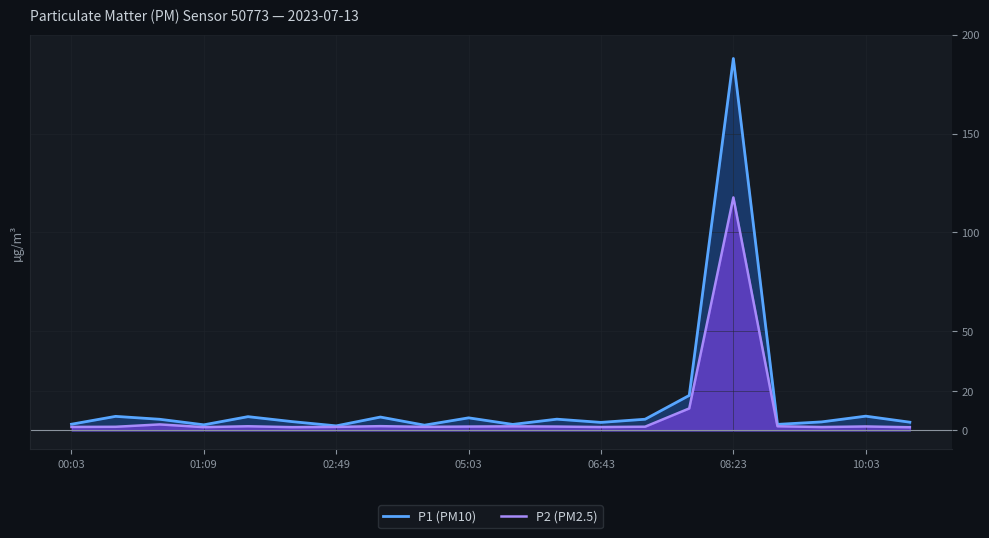

What is the value of the P2 (PM2.5) point at the 16th from the left?

117.7